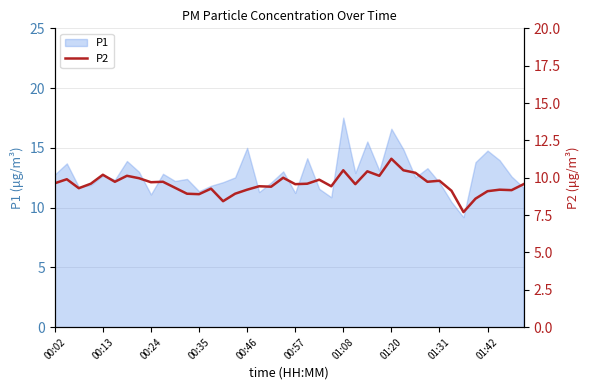

Does the chart display data point markers on the line(s)?

No